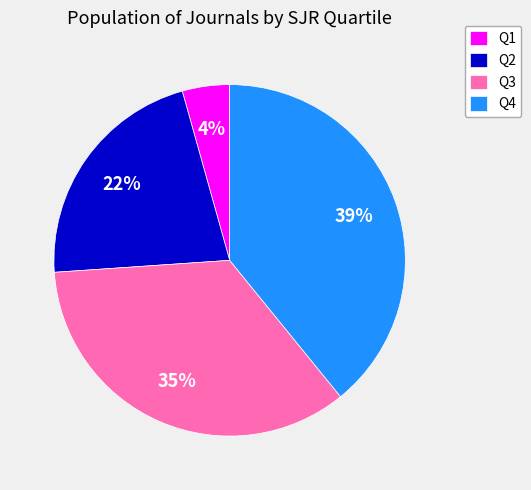

Does any single category account for the majority?

No